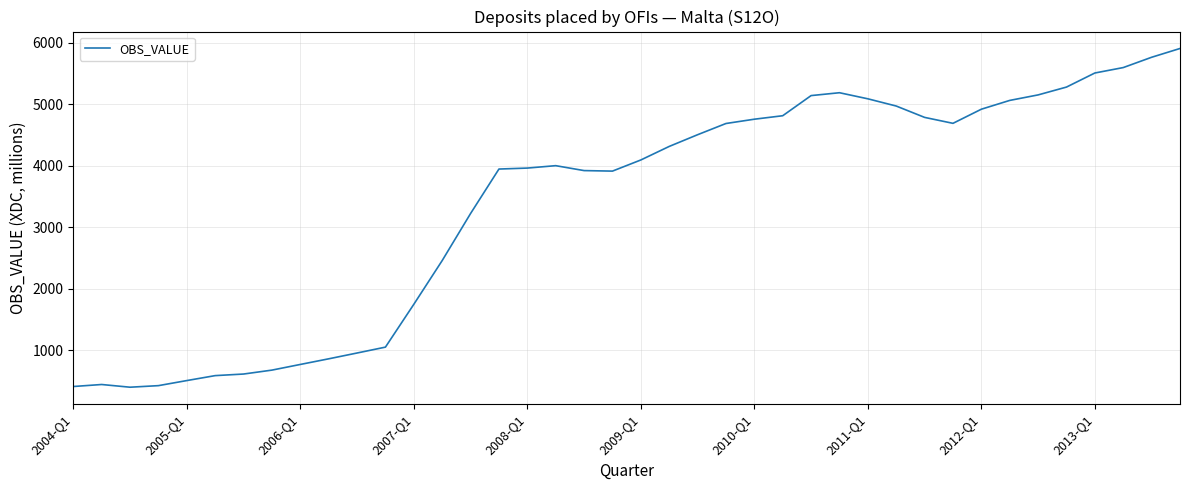

What is the difference between the maximum and minimum values?

5505.6